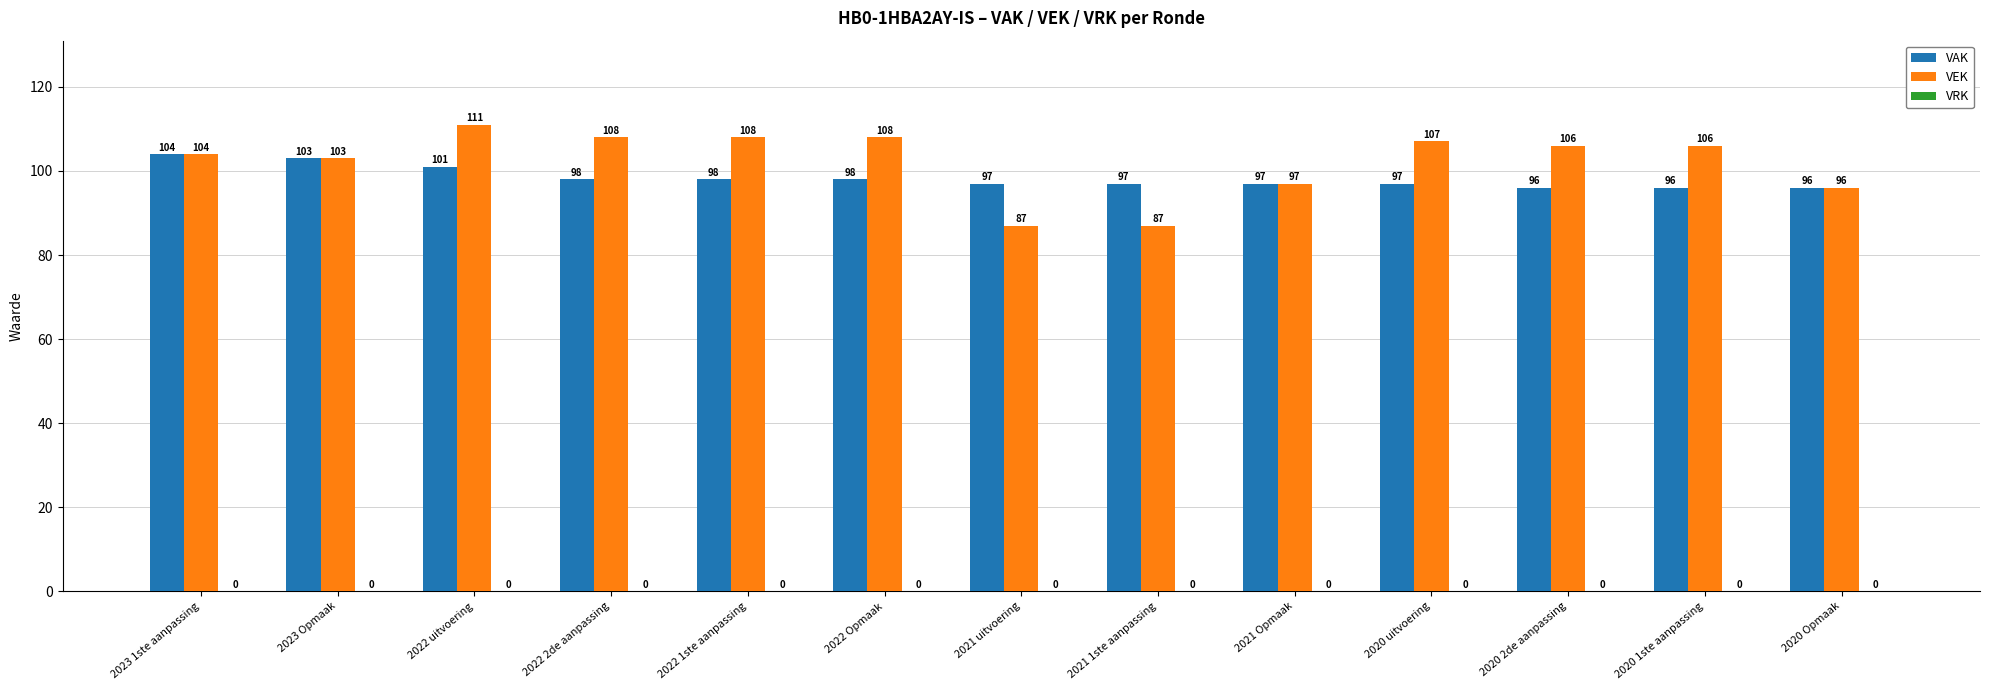

What is the lowest value of the VAK series?

96